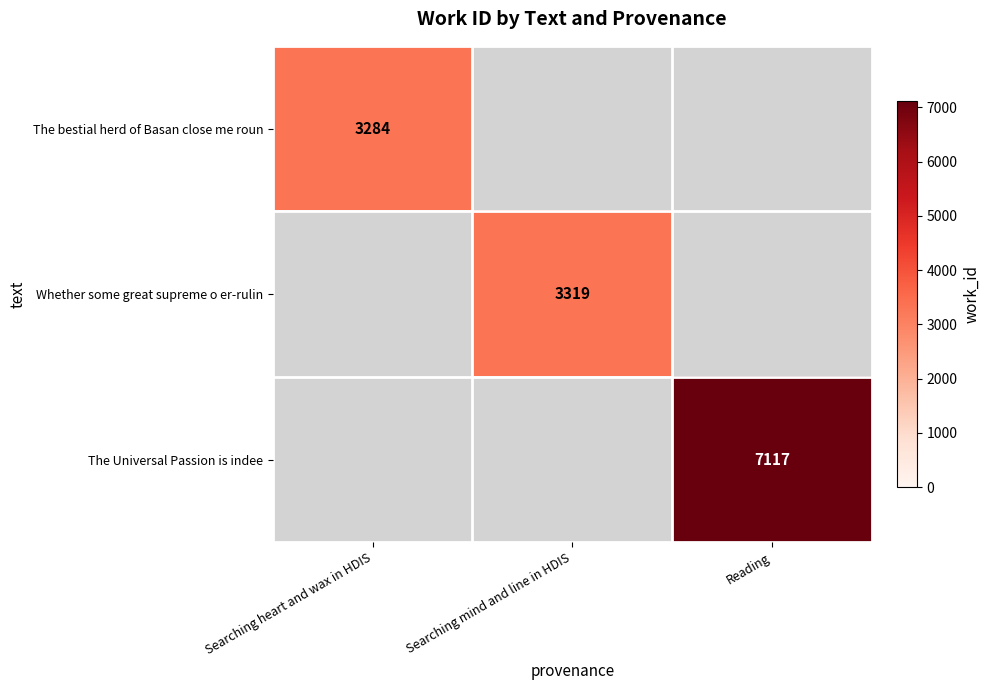

Which has a higher value, Searching mind and line in HDIS or Reading?

Reading